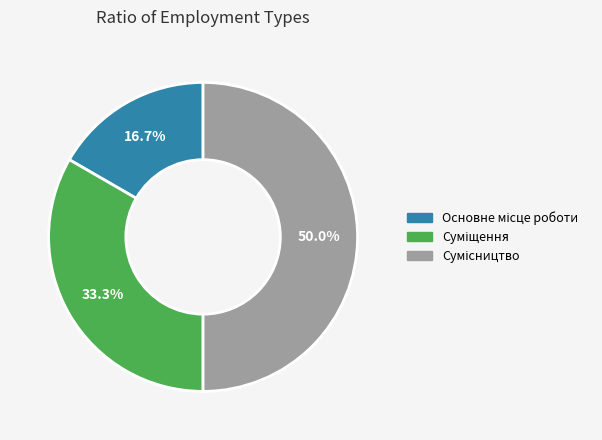

Does Сумісництво account for over 50% of the chart?

No